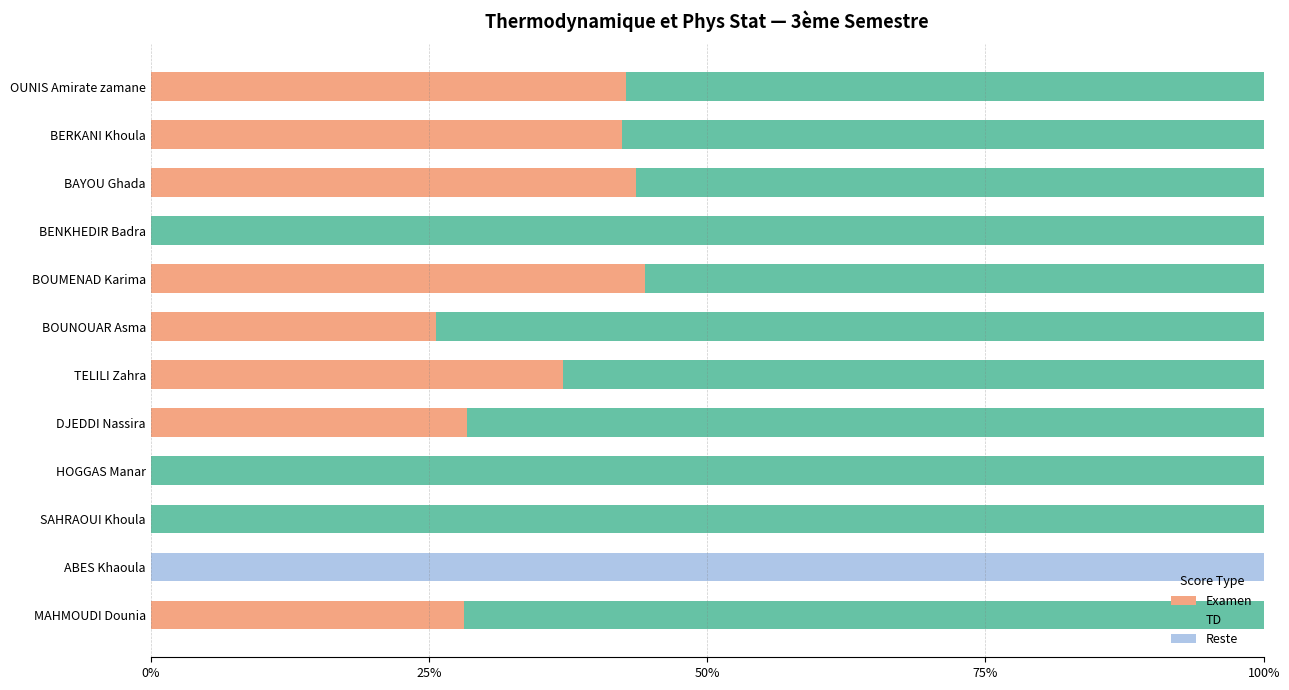

At which label is Examen closest to 22?

BOUNOUAR Asma